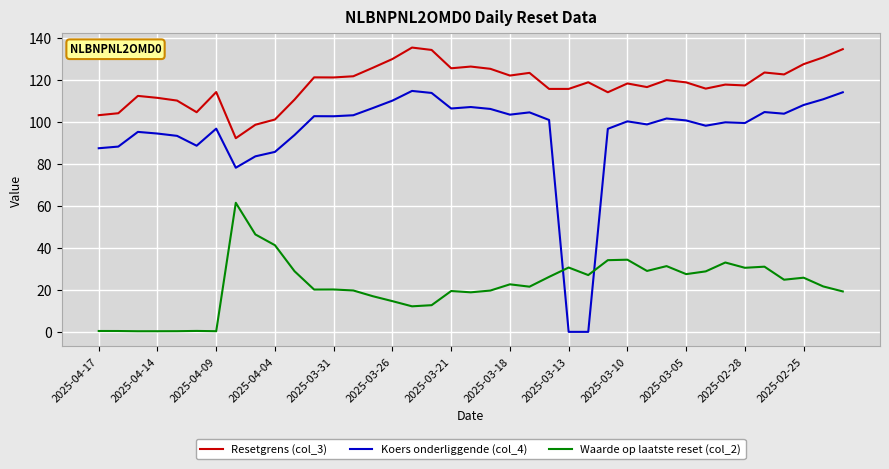

Which series has the largest total across all categories?

Resetgrens (col_3)